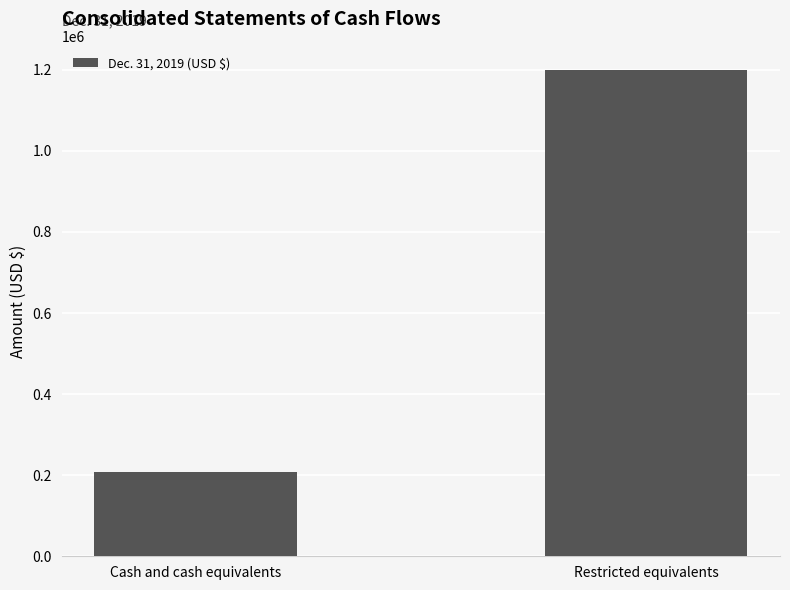

List the labels in order of value, smallest first.

Cash and cash equivalents, Restricted equivalents